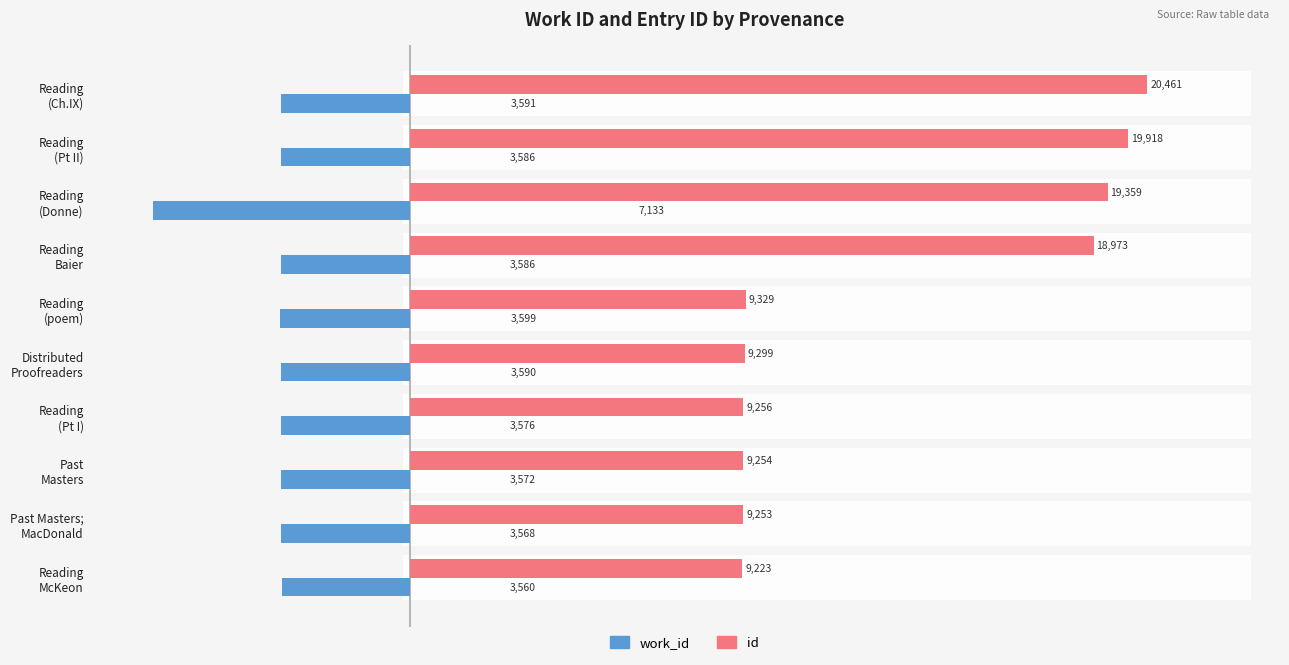

What is the difference between the second highest and second lowest values in the work_id series?

31